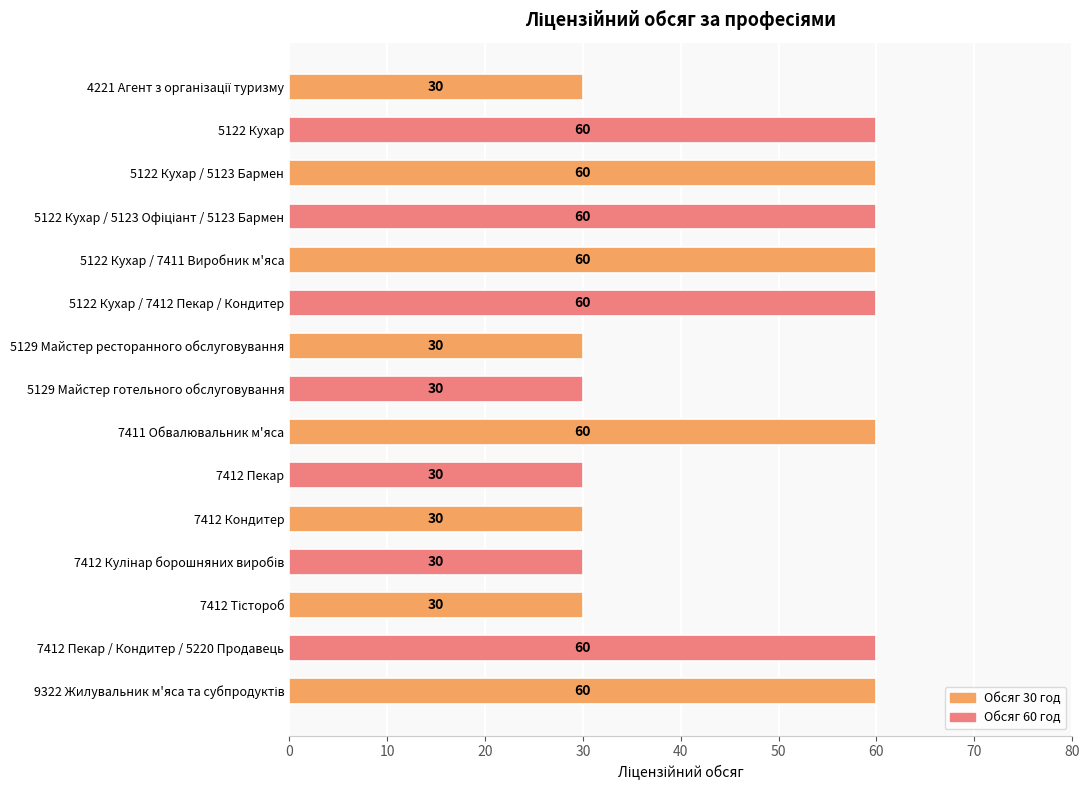

Does the chart contain any negative values?

No